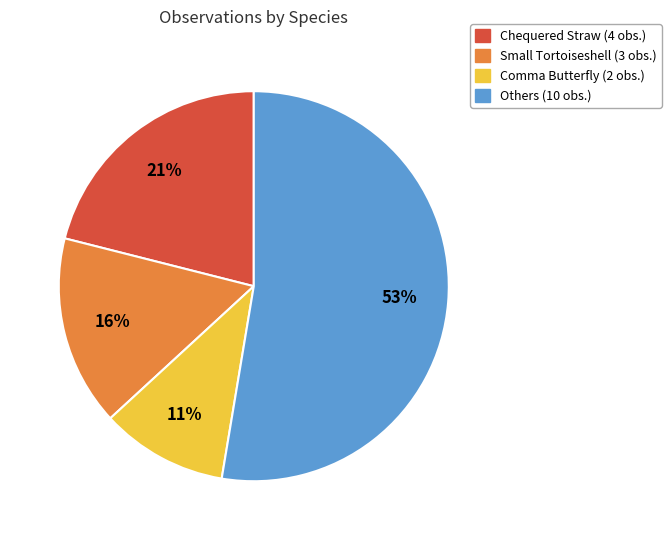

Is it true that Others (10 obs.) is 53% of the pie?

True